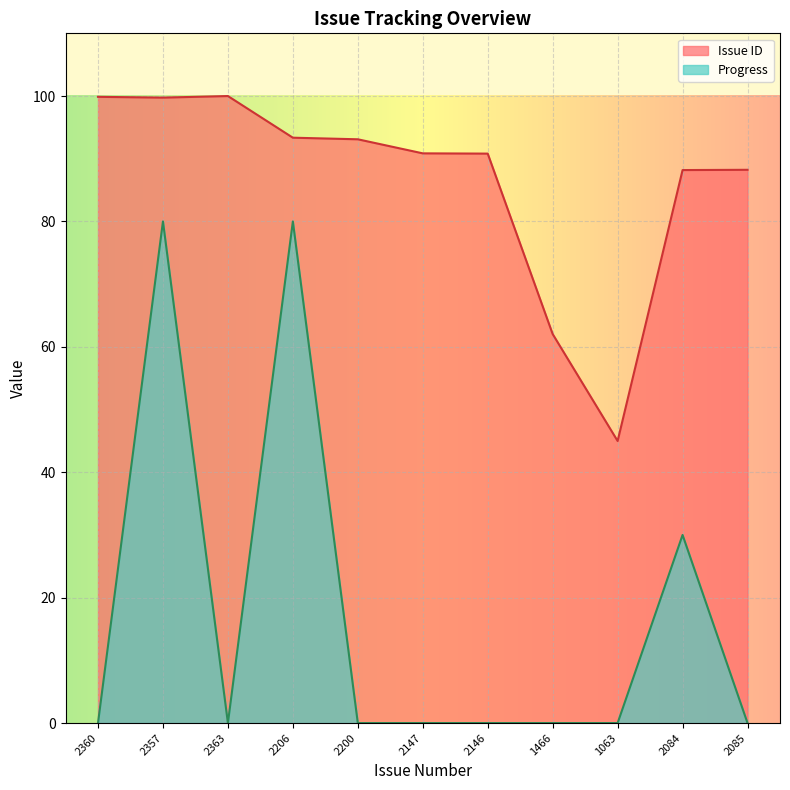

How many lines are shown in the chart?

2